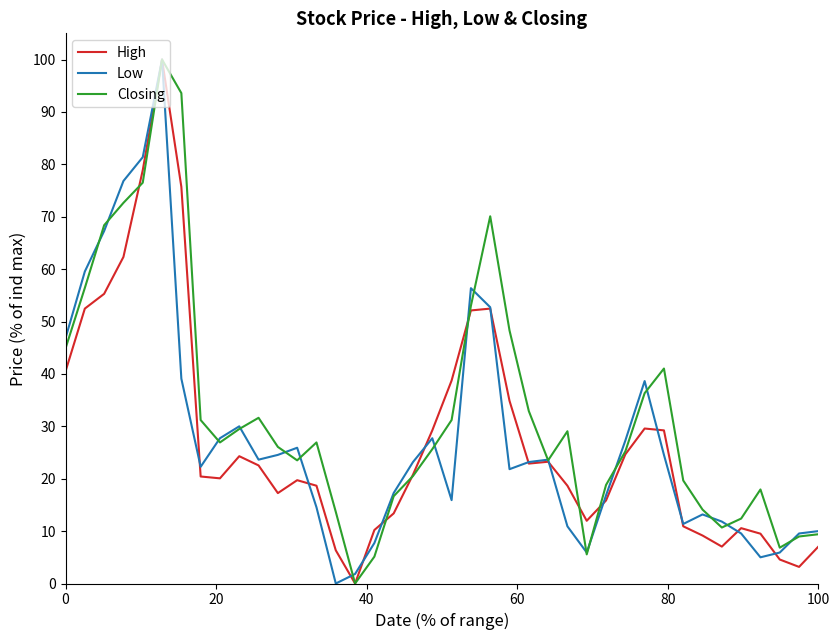

What is the highest value of the Low series?

100.0